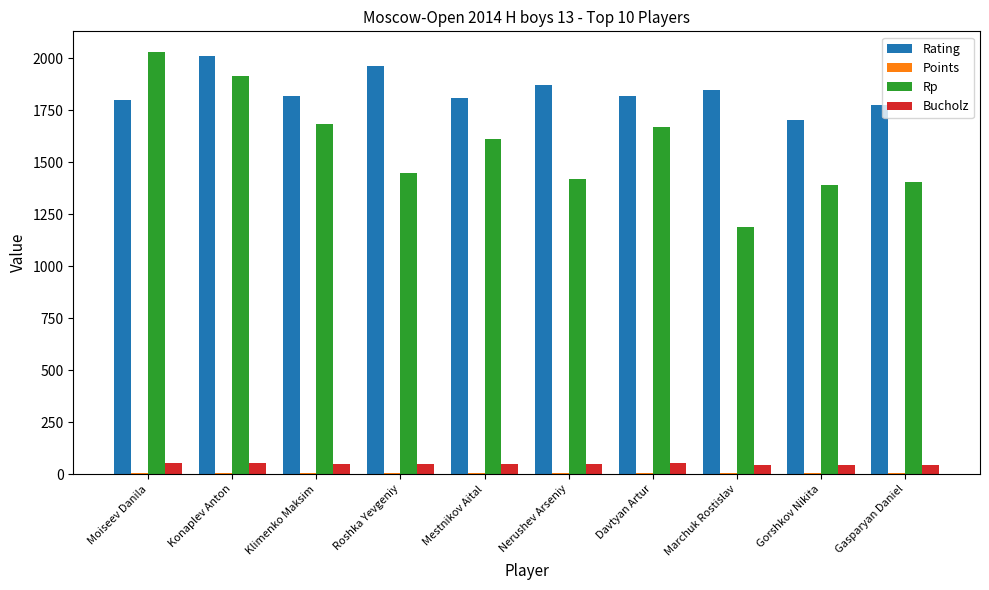

What is the difference between the Rating values at Moiseev Danila and Davtyan Artur?

17.0